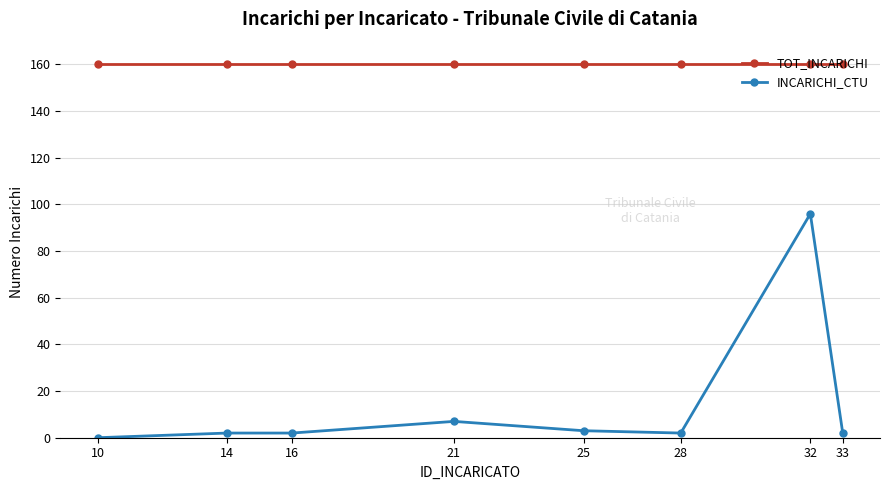

True or false: INCARICHI_CTU and TOT_INCARICHI cross at least once.

False